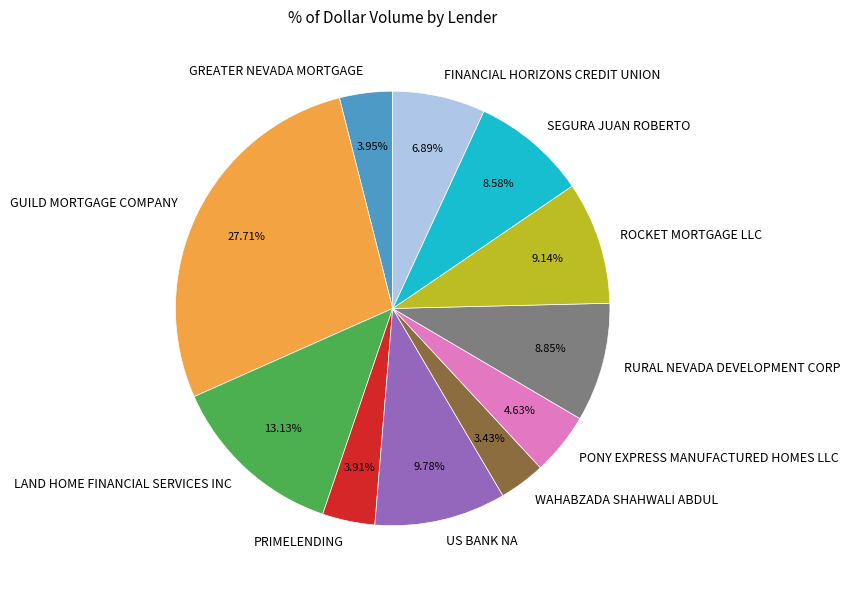

How many segments does this pie chart have?

11